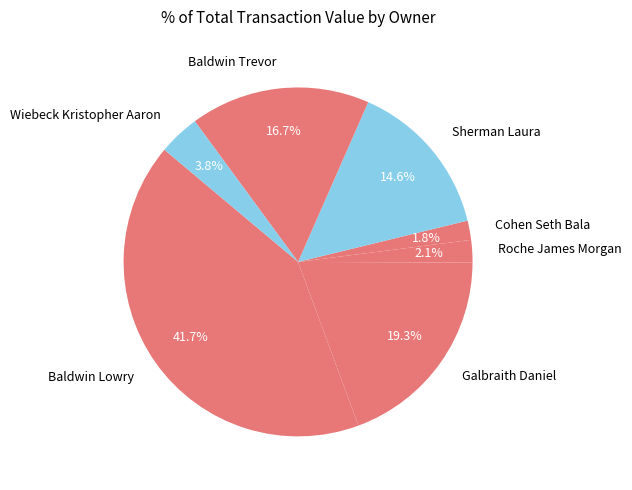

How many slices are in this pie chart?

7